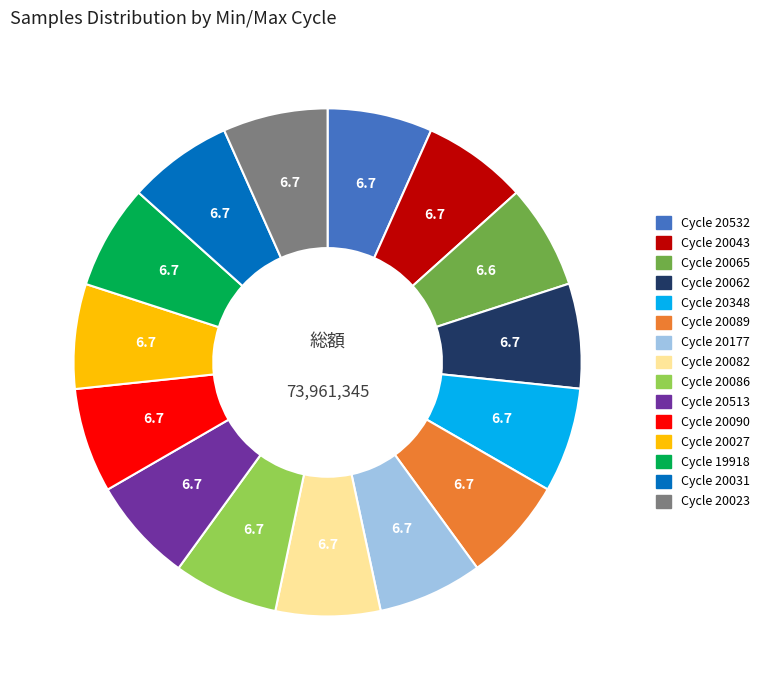

True or false: Cycle 20513 accounts for 21% of the total.

False